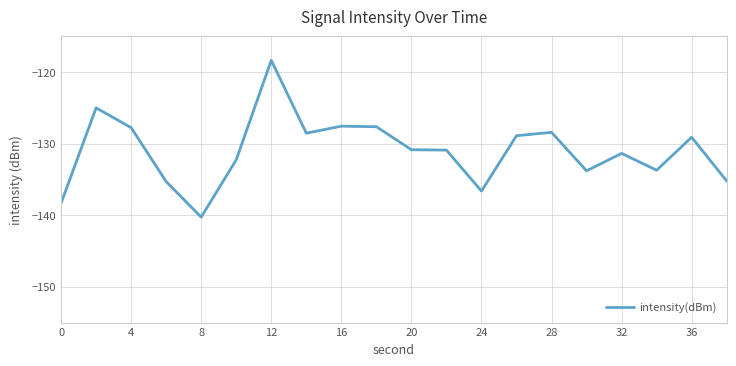

What is the minimum value shown in the chart?

-140.3